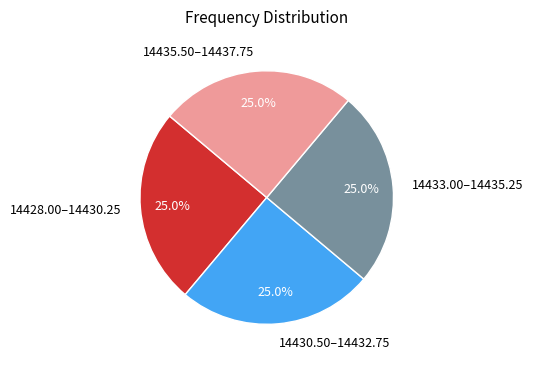

What is the ratio of the value at 14433.00–14435.25 to the value at 14435.50–14437.75?

1.0